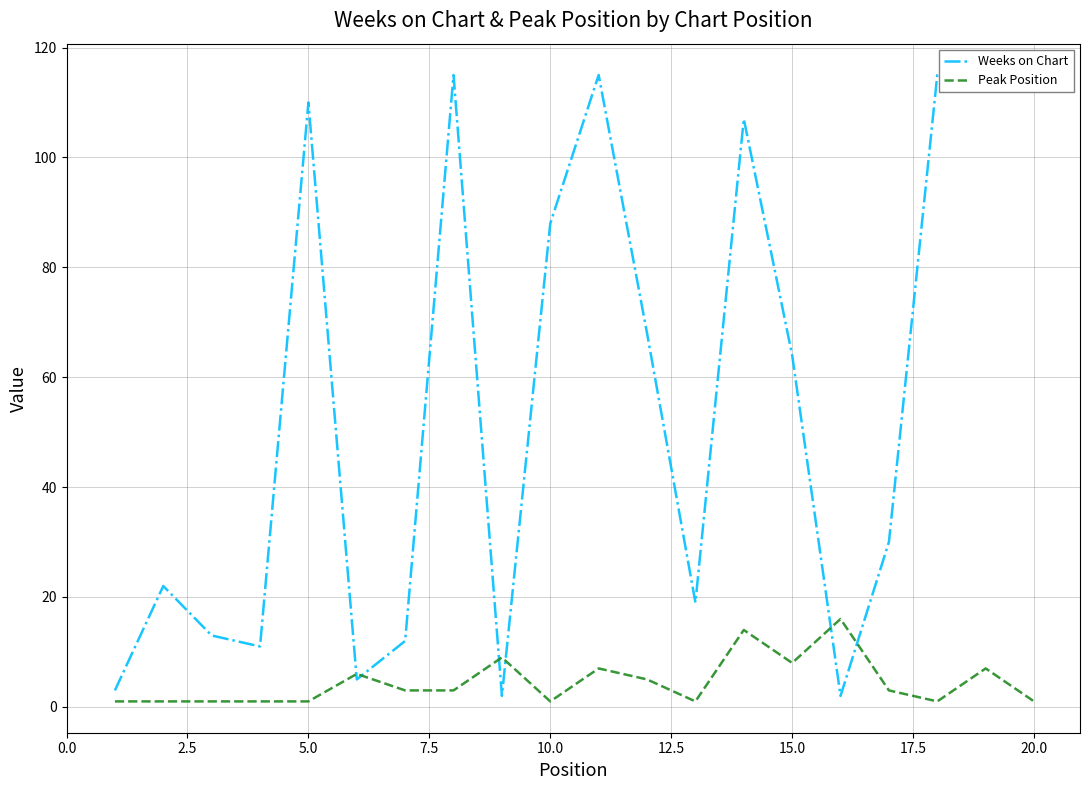

The Peak Position series shows 12 at 15.0. True or false?

False